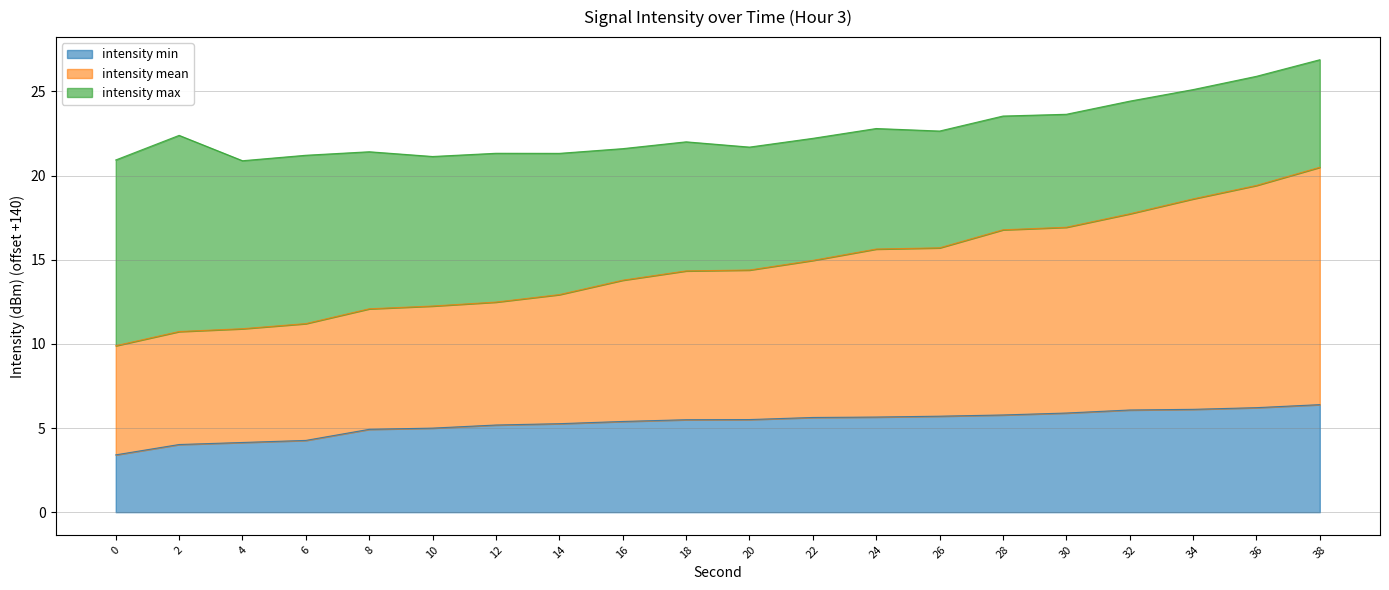

The intensity_mean series shows 16.8 at 28. True or false?

True